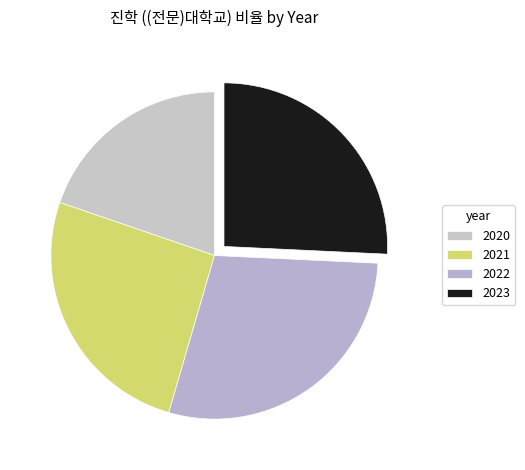

Count the number of slices in the pie.

4